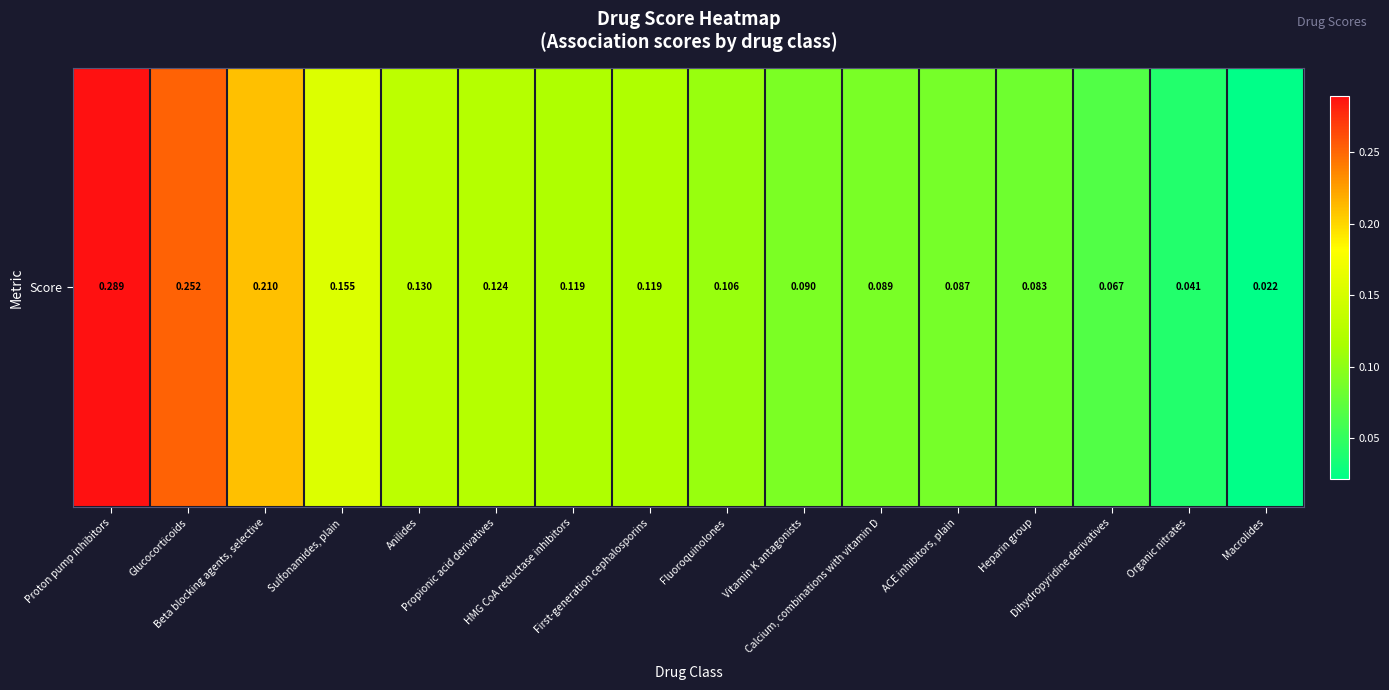

Which label corresponds to the largest value in the chart?

Proton pump inhibitors